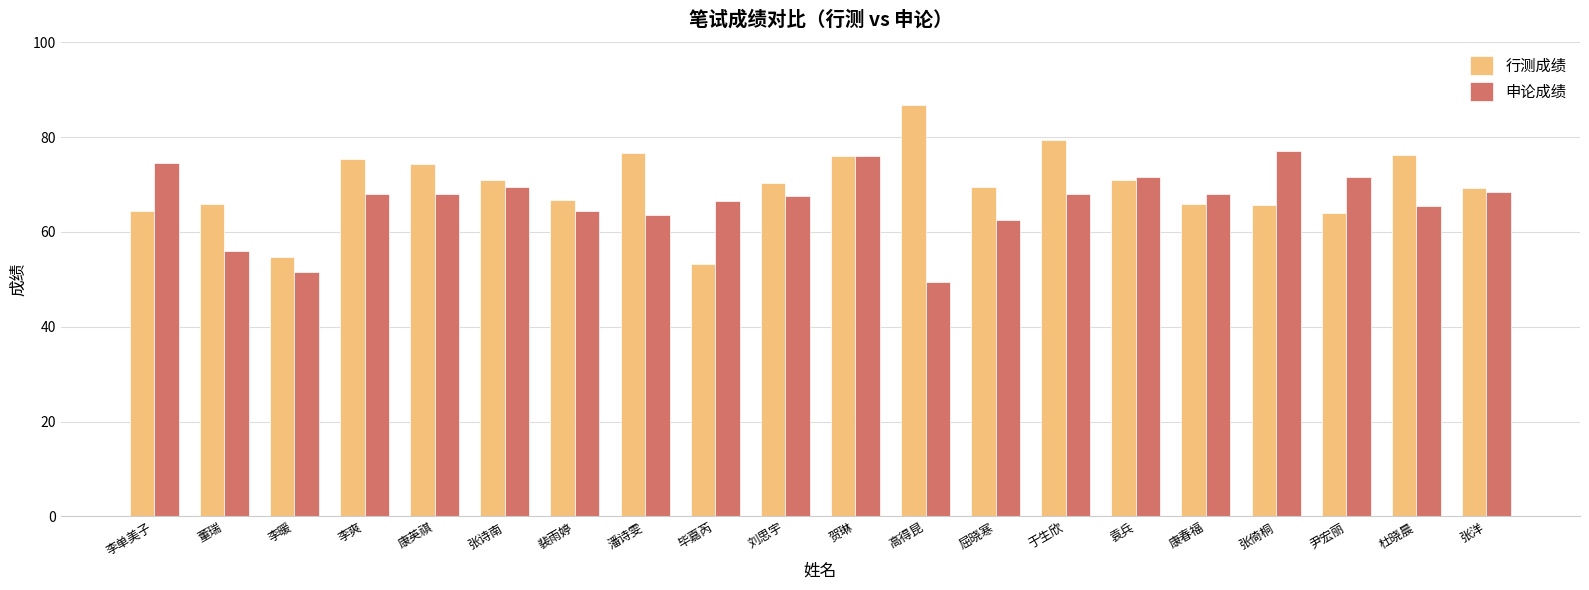

What position from the left is 屈晓寒?

13